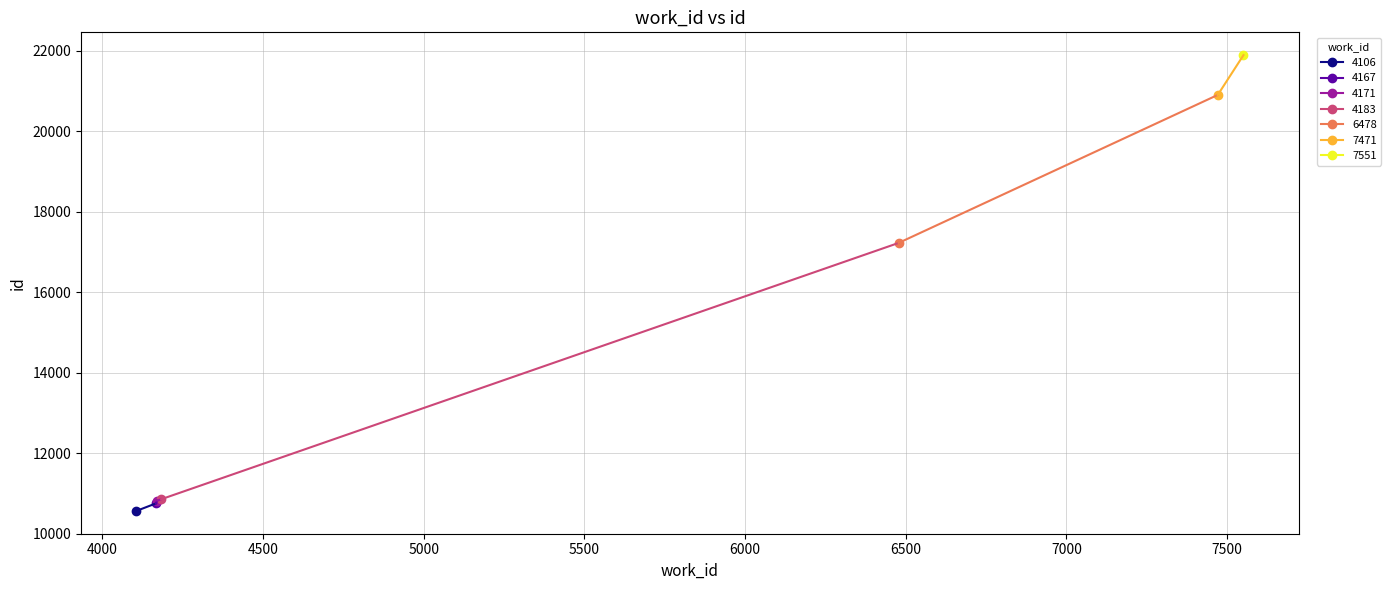

What is the minimum value shown in the chart?

10563